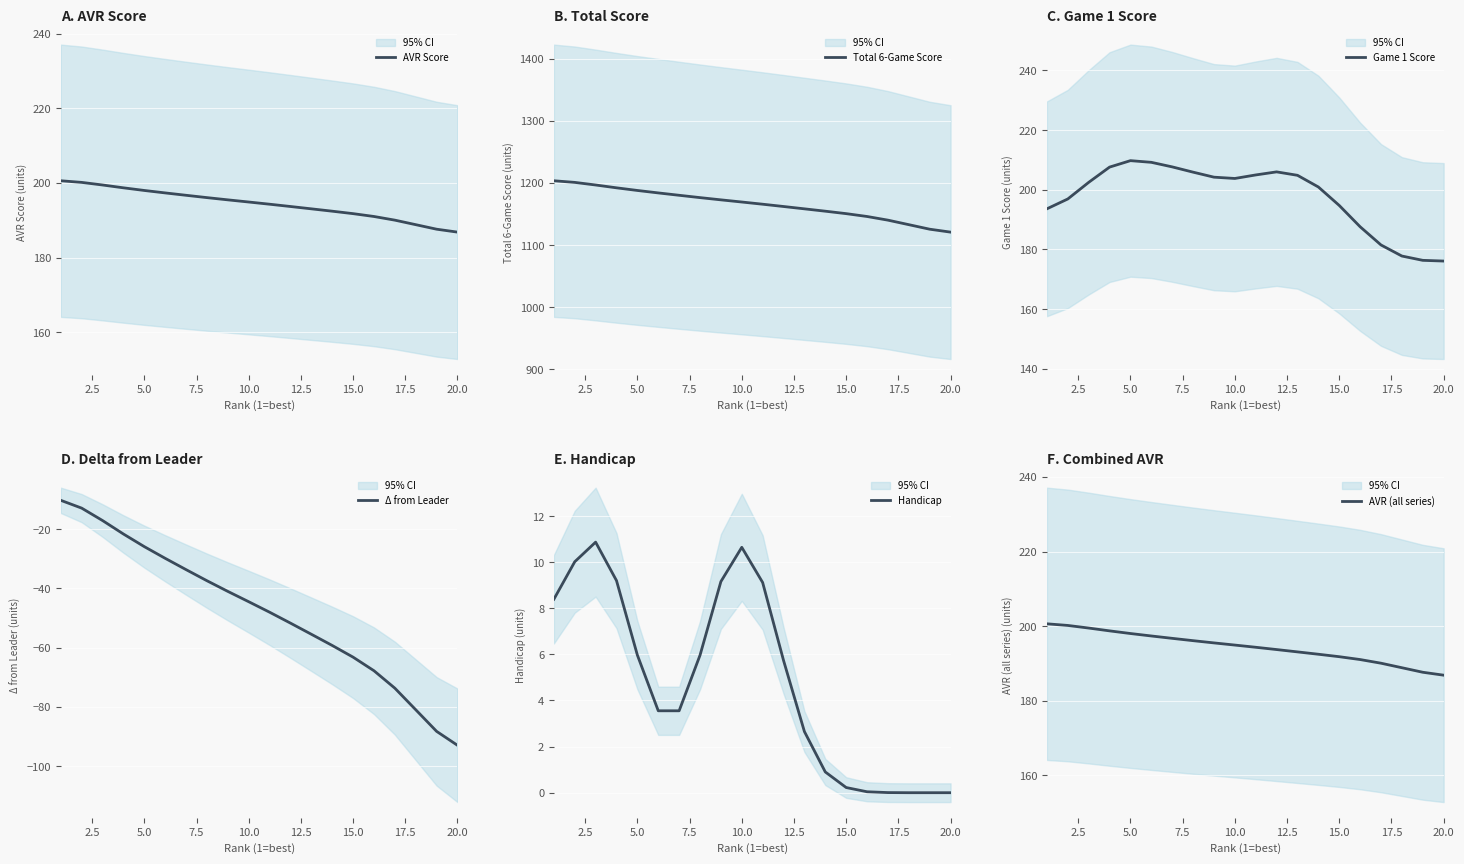

What is the average value of the Total 6-Game Score series?

1166.2